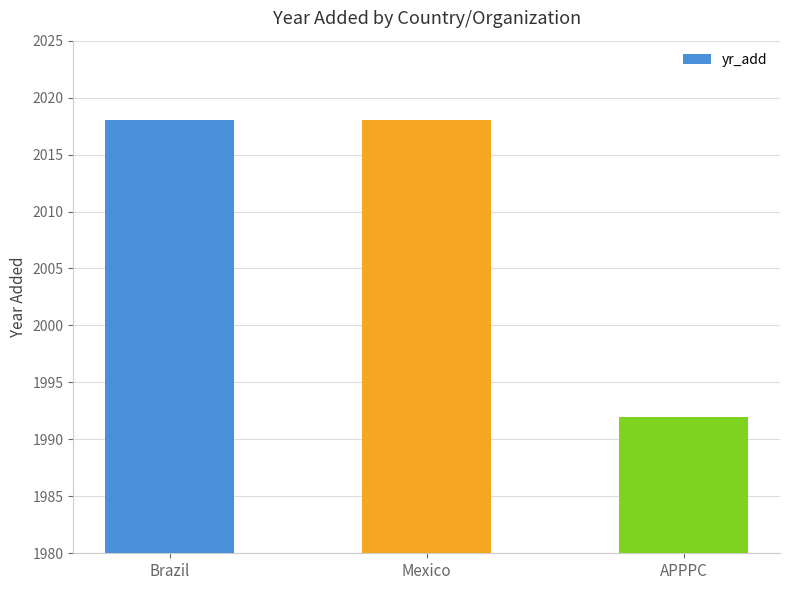

What is the approximate value at APPPC?

1992